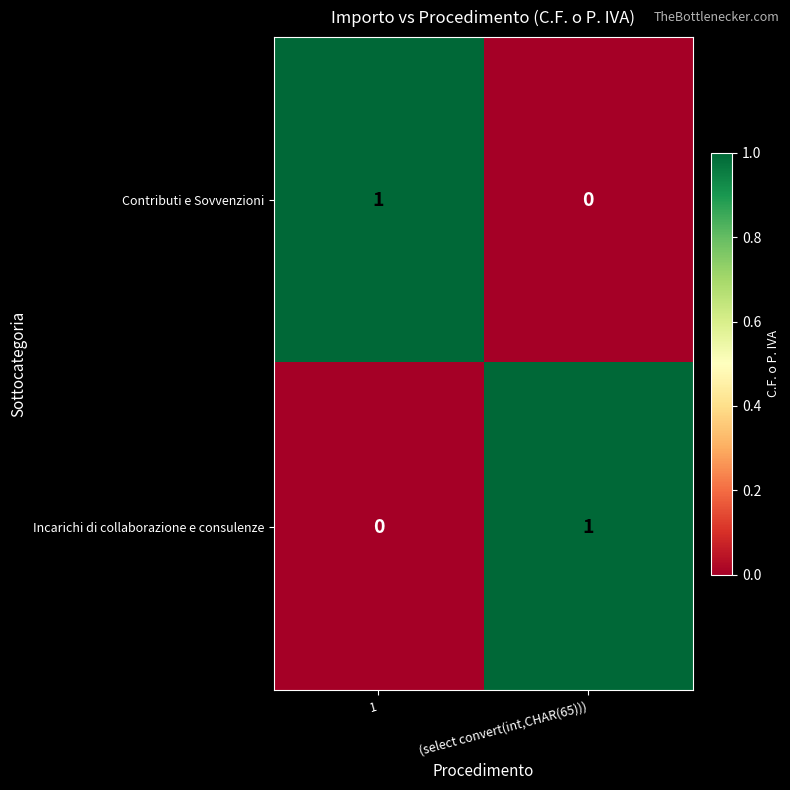

At which label does Contributi e Sovvenzioni reach its minimum?

(select convert(int,CHAR(65)))